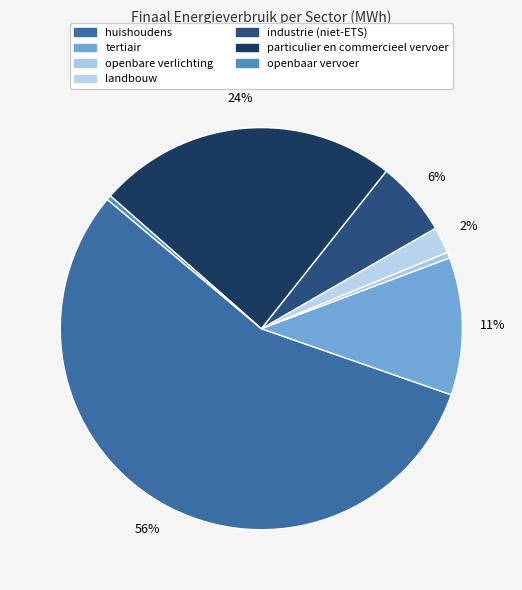

To the nearest percent, what is the average slice percentage?

14%